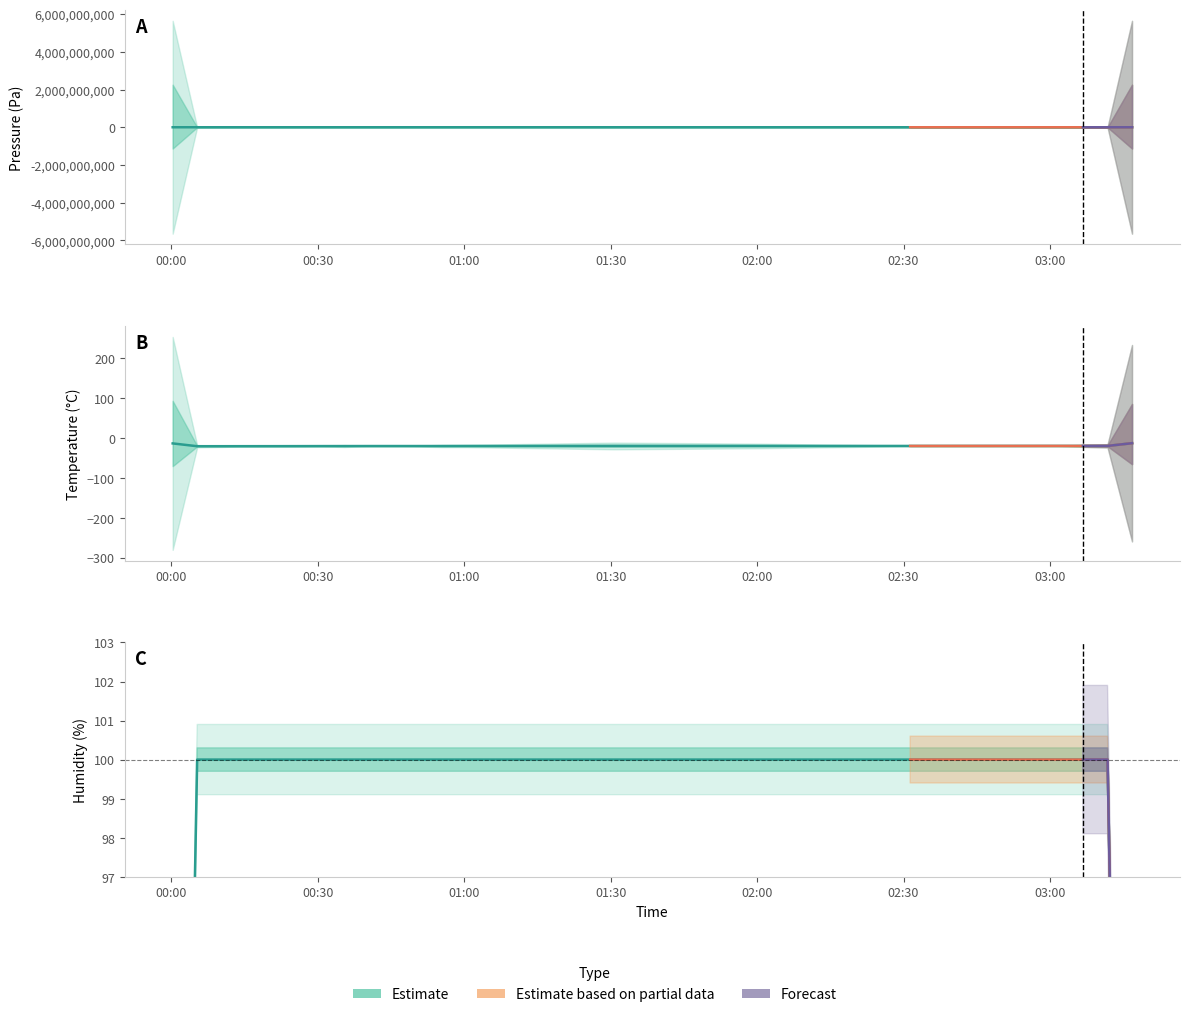

Count the number of categories in the chart.

20